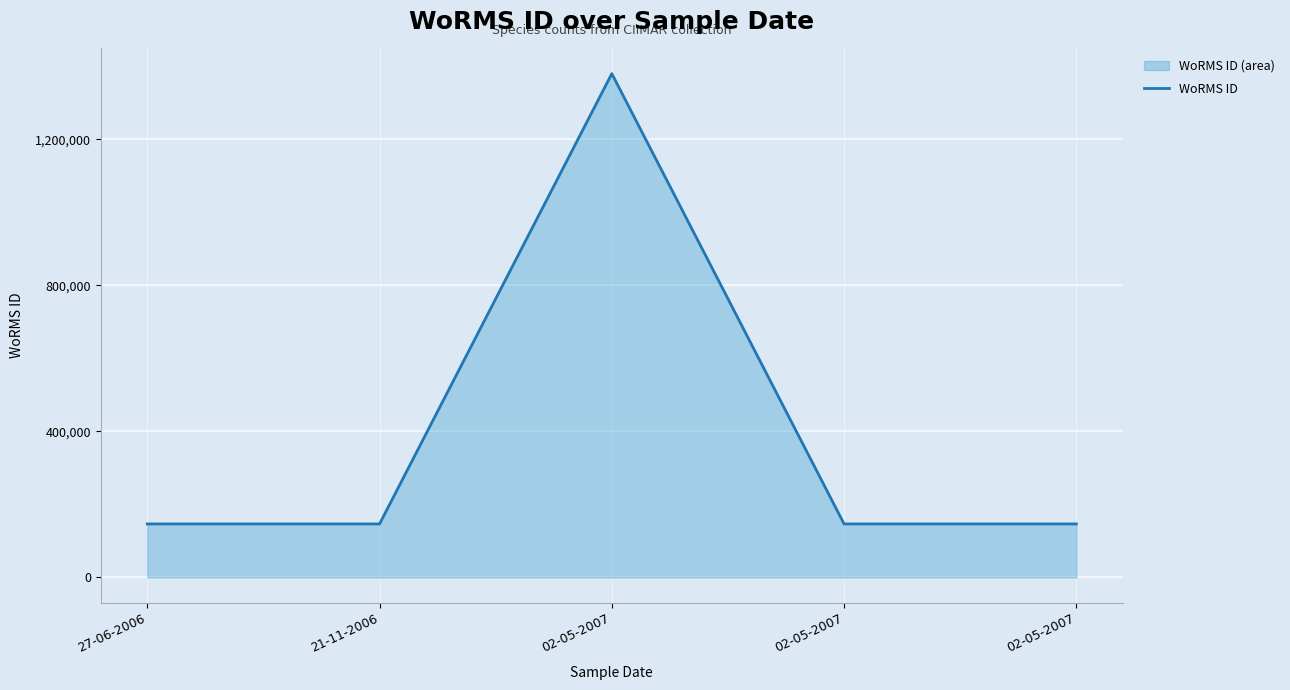

At which category does the data reach its first local peak?

02-05-2007